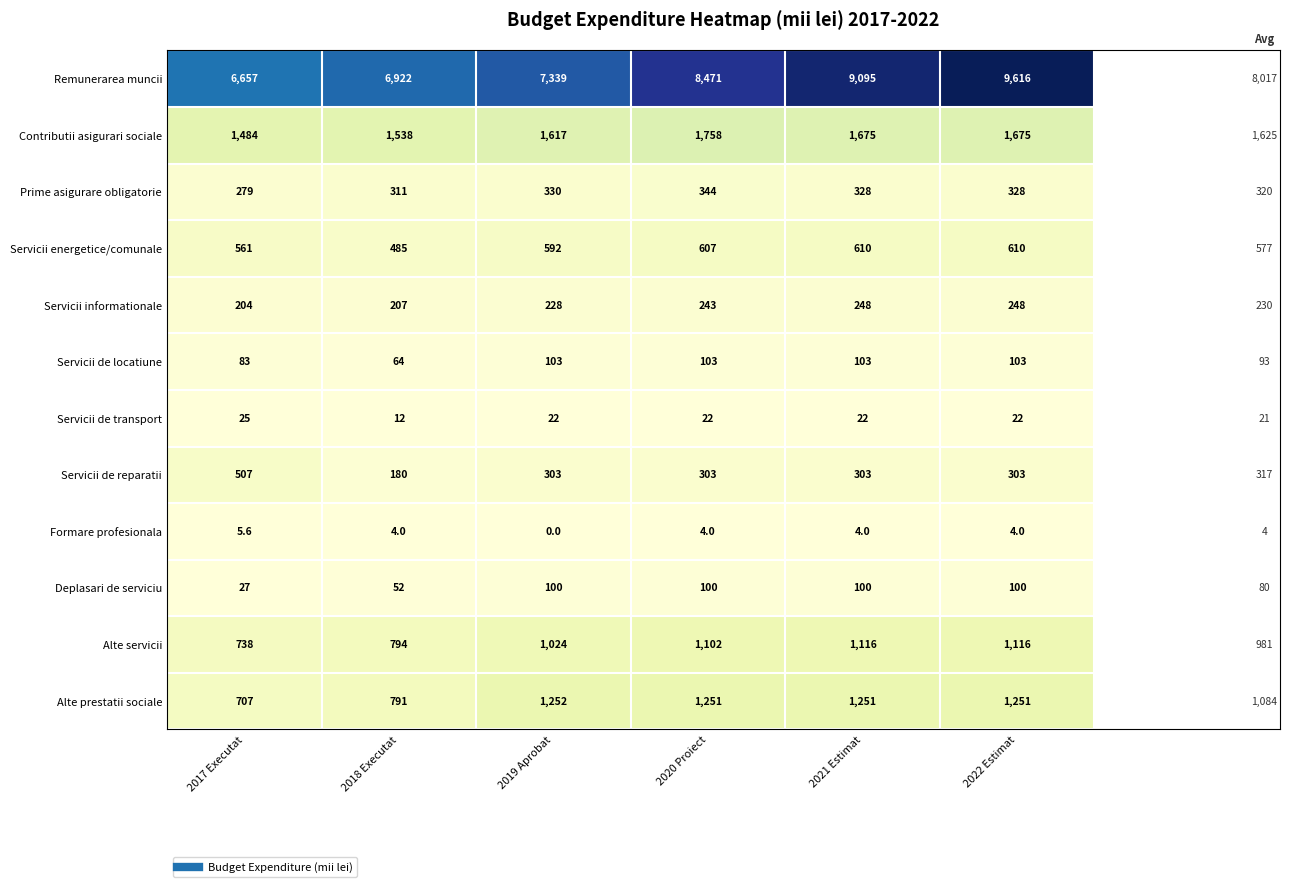

Between 2018 Executat and 2019 Aprobat, which series saw the biggest shift?

Alte prestatii sociale